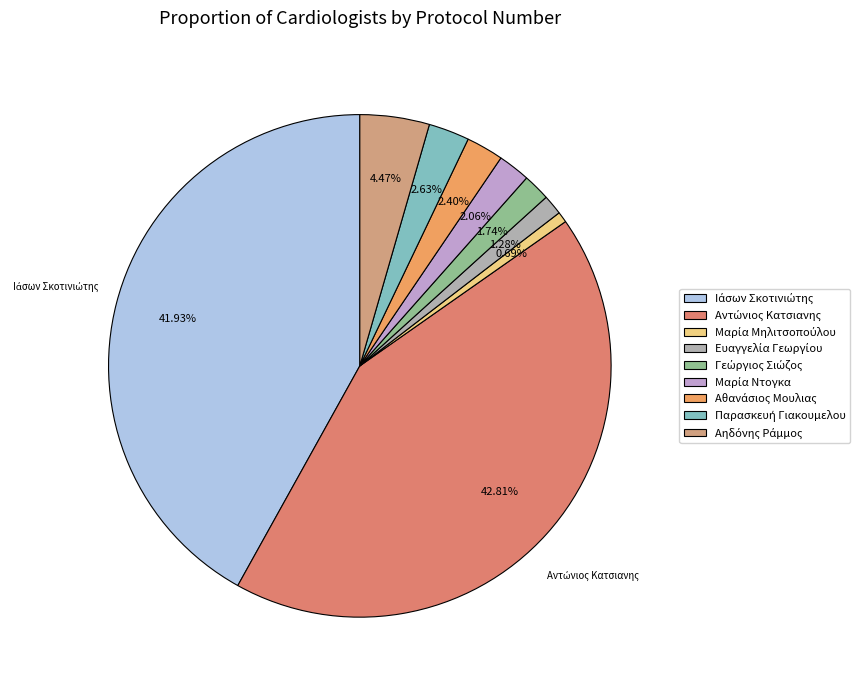

What is the change in value from Αντώνιος Κατσιανης to Αθανάσιος Μουλιας?

-49278